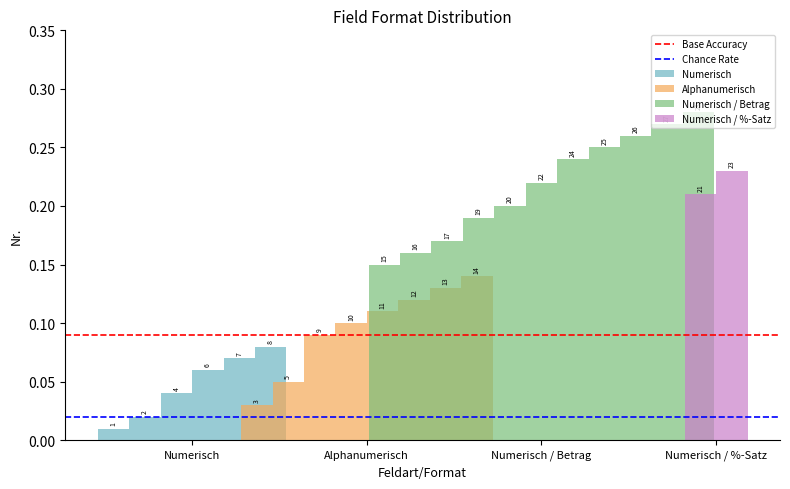

True or false: Chance Rate has a value of 0.0 at Alphanumerisch.

False